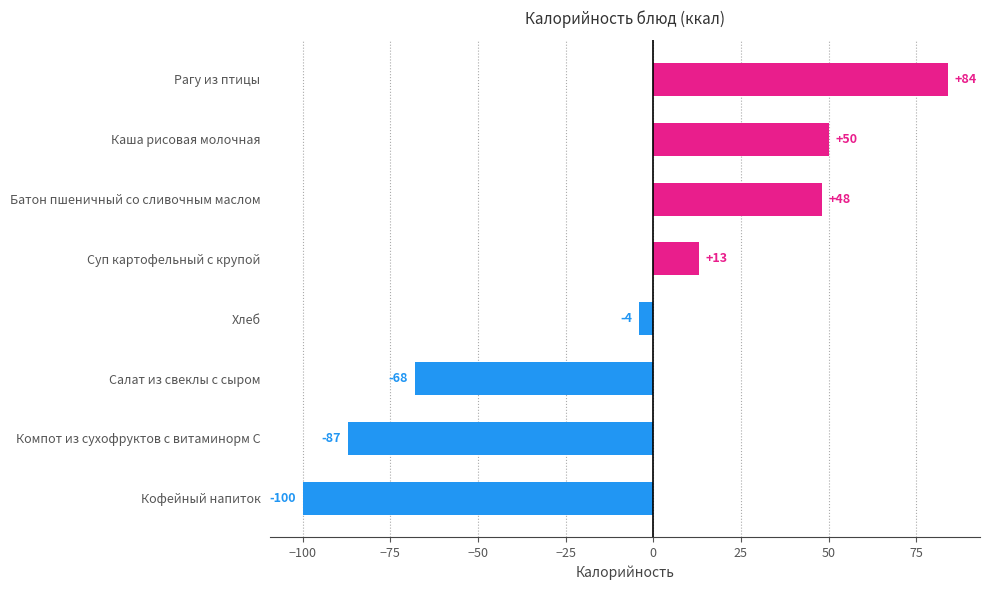

What is the difference between the second highest and second lowest values?

137